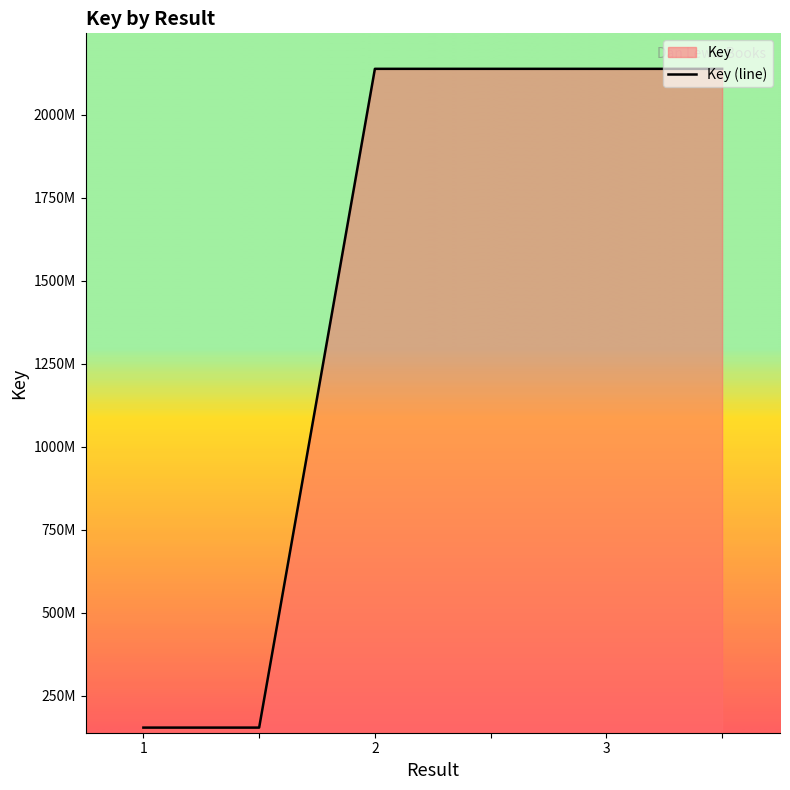

Does the chart display data point markers on the line(s)?

No